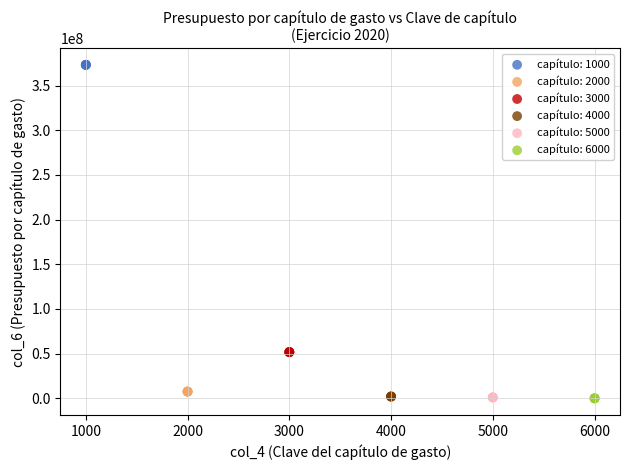

Which series reaches the maximum Y coordinate?

capítulo: 1000